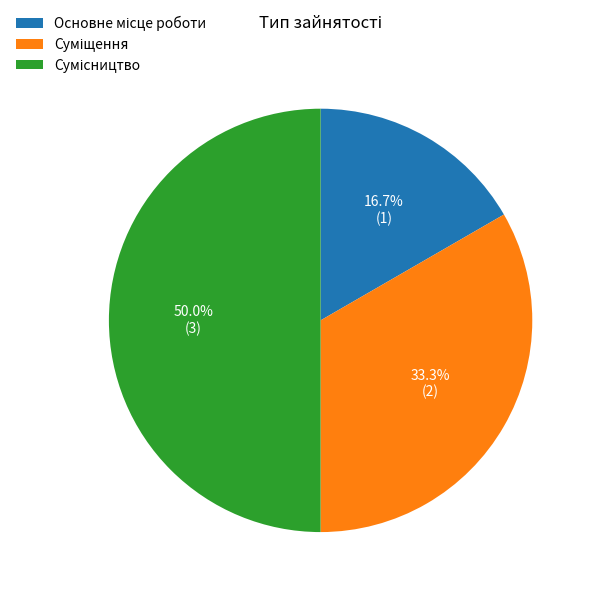

To the nearest percent, what is the difference between the Сумісництво and Основне місце роботи slice percentages?

33%